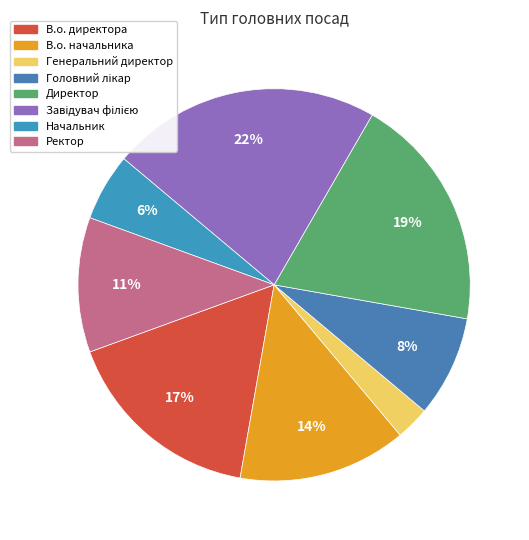

What is the smallest slice in the pie chart?

Генеральний директор